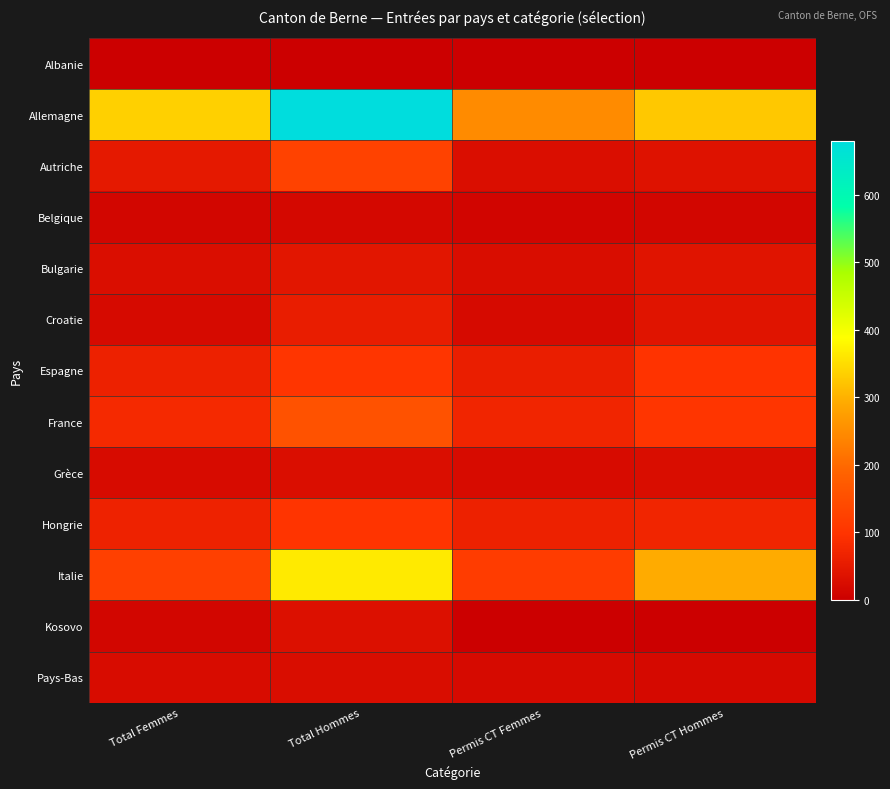

What is the total value across all series at Total Femmes?

845